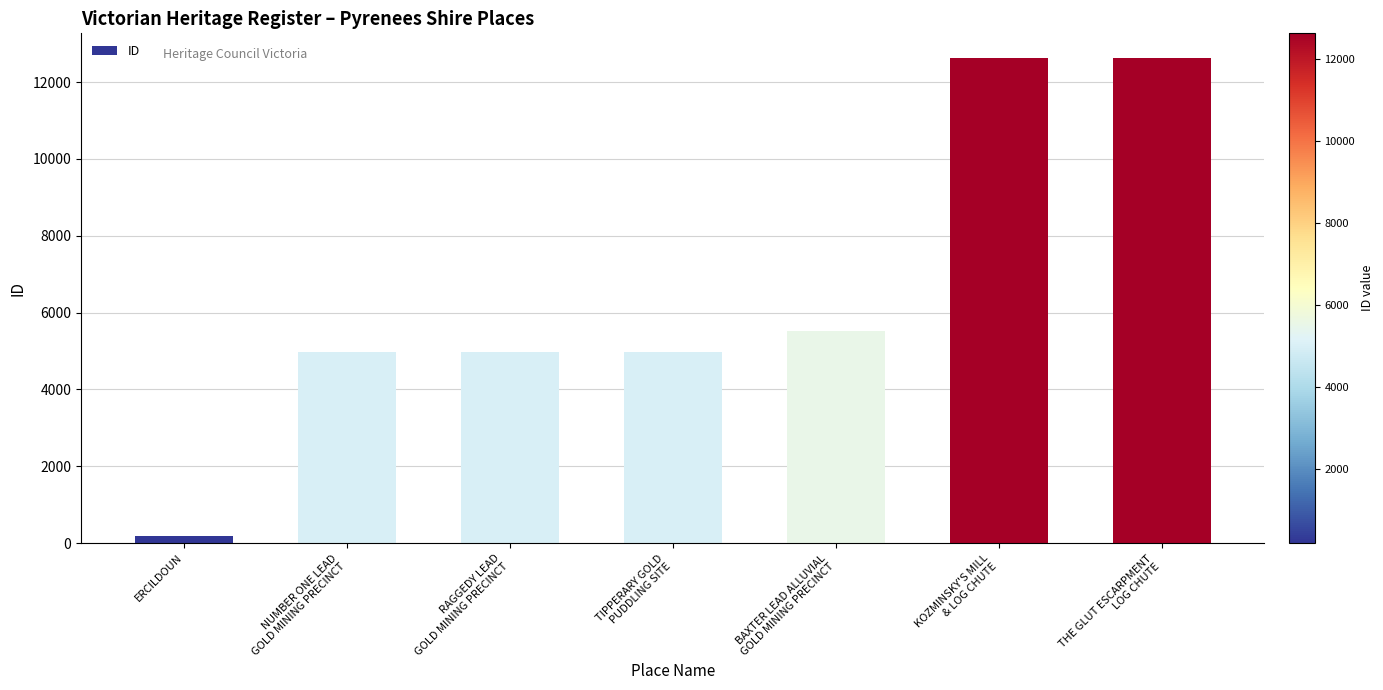

Where is the data nearest to the value 6409?

BAXTER LEAD ALLUVIAL
GOLD MINING PRECINCT